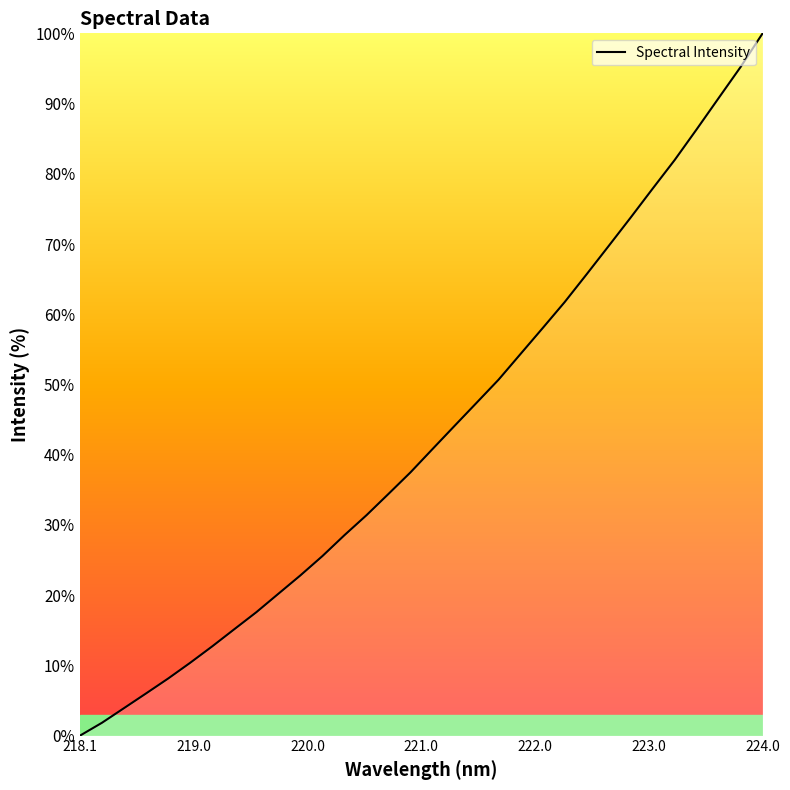

What is the greatest value displayed?

100.0